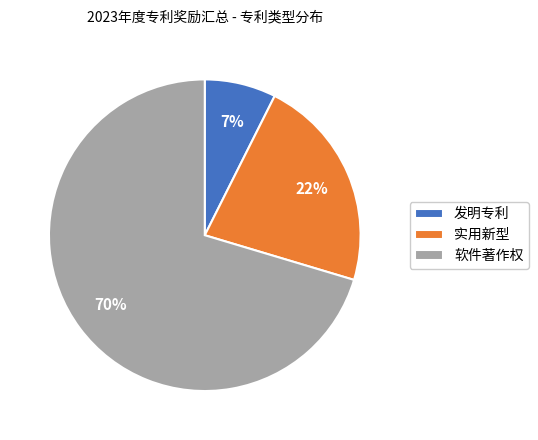

How many slices are in this pie chart?

3